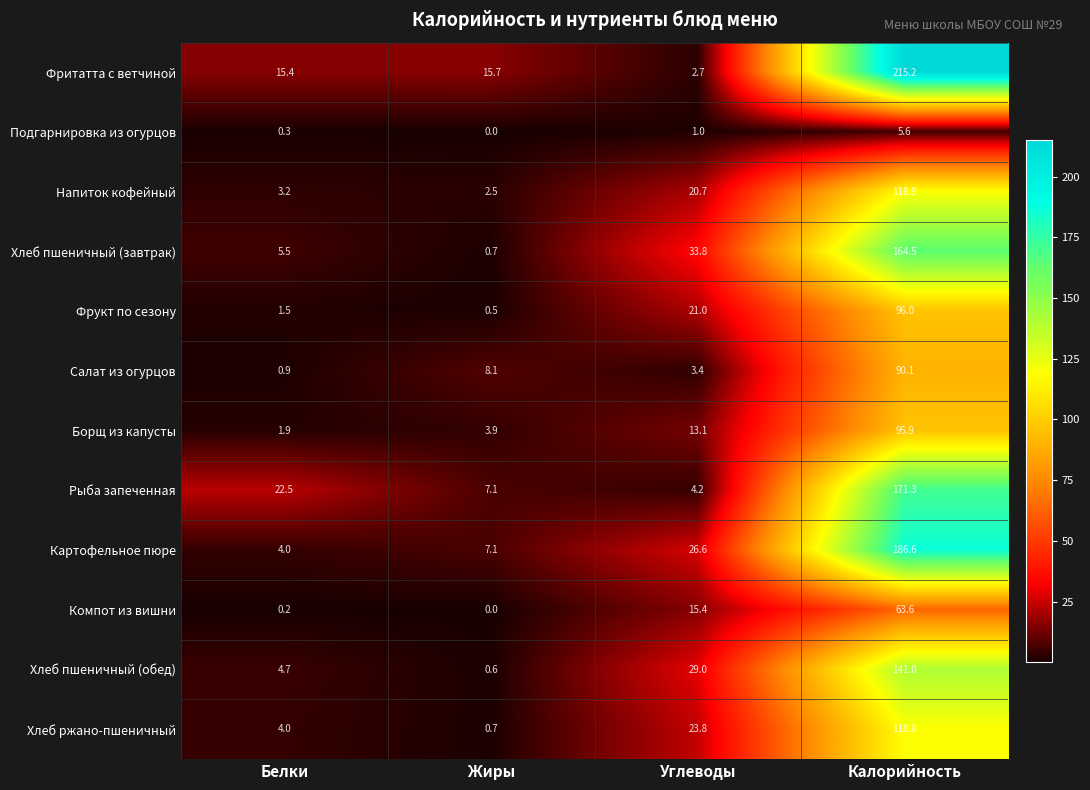

The Салат из огурцов series shows 3.4 at Углеводы. True or false?

True